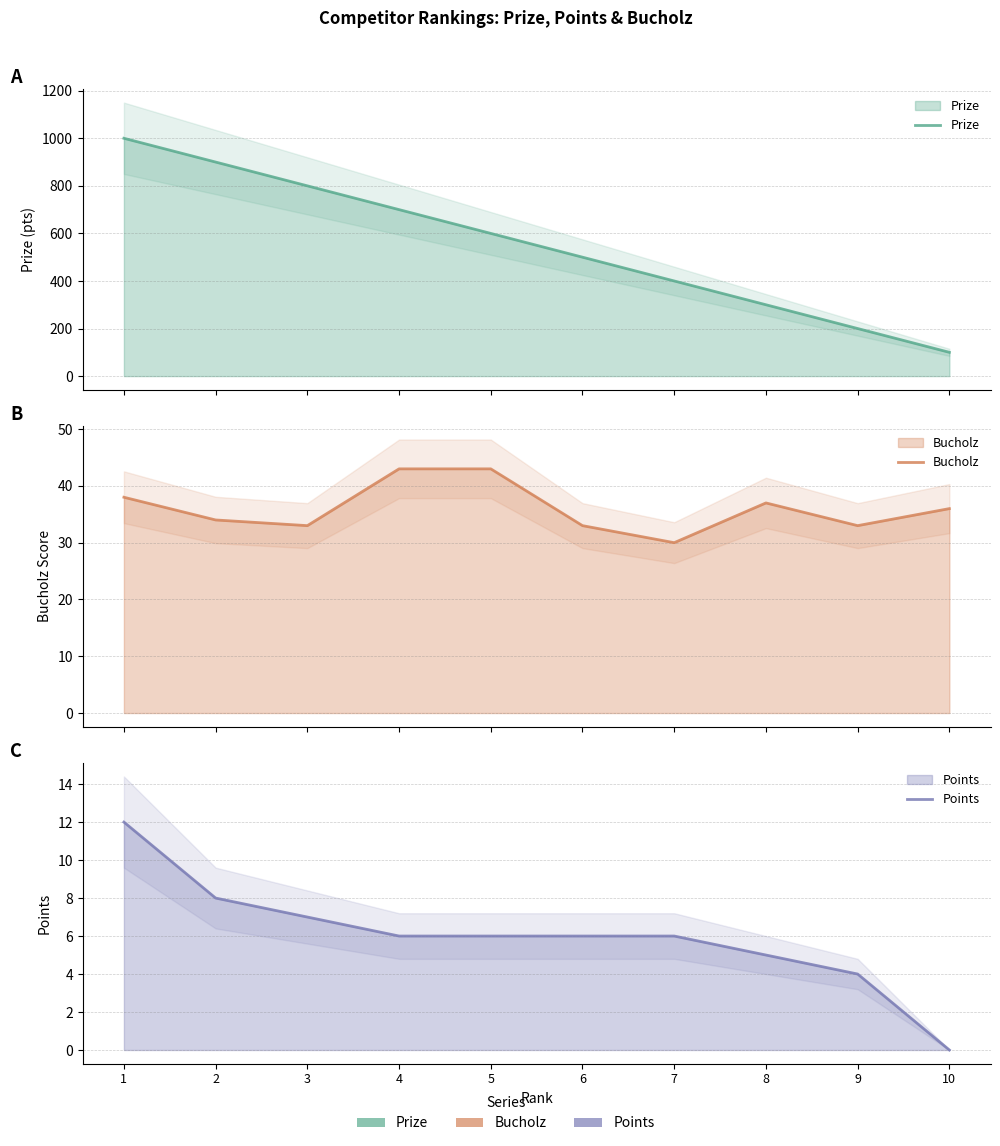

What is the difference between the second highest and minimum values in the Bucholz series?

13